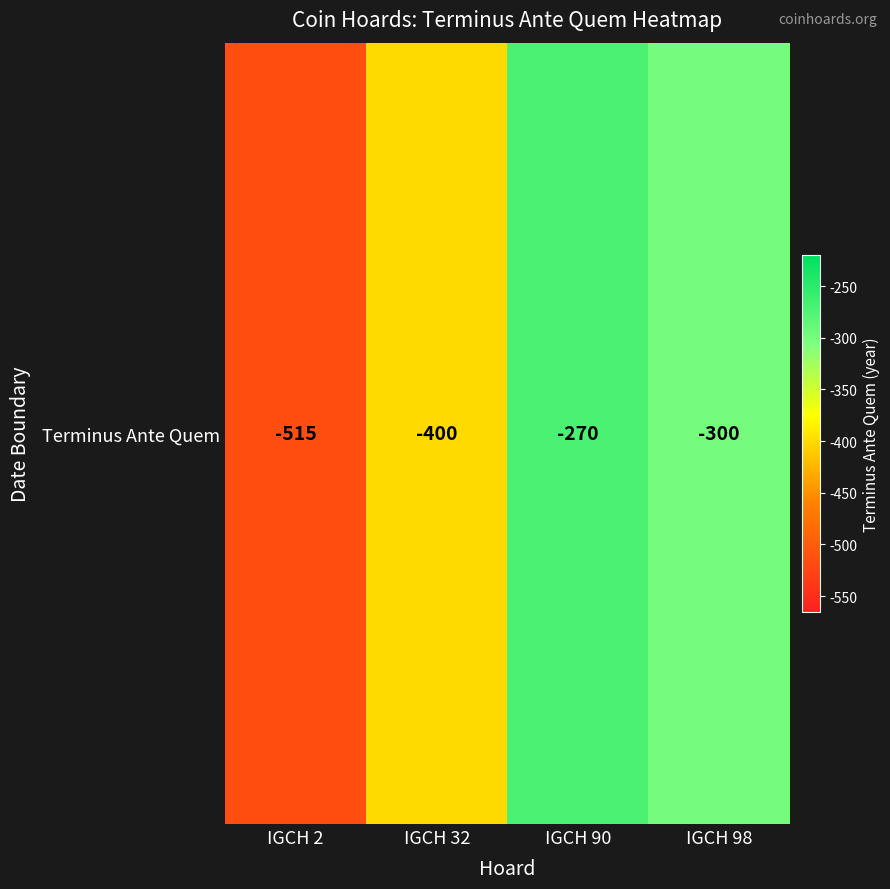

List the labels in order of value, largest first.

IGCH 90, IGCH 98, IGCH 32, IGCH 2